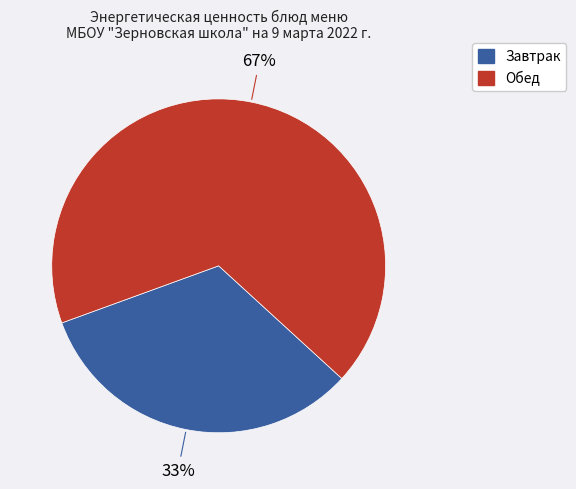

Is there any slice that represents more than half of the pie?

Yes